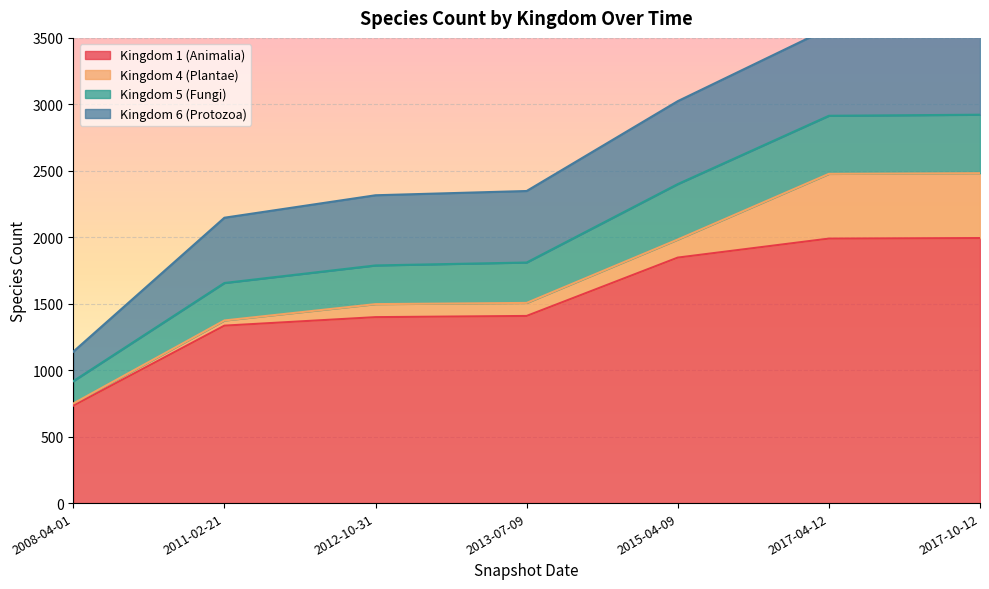

True or false: Kingdom 1 (Animalia) has more than 2 interior local peaks.

False